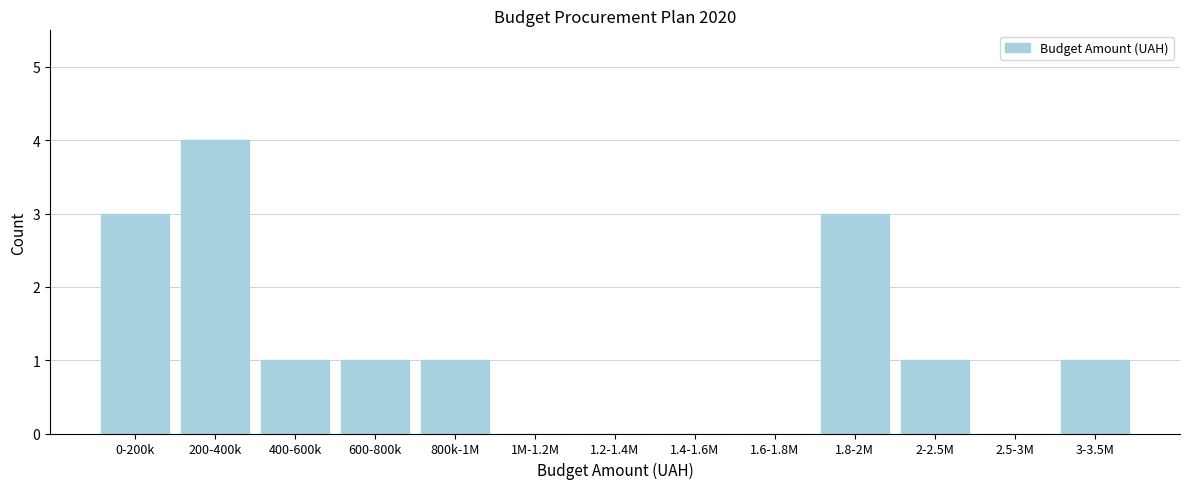

Reading left to right, transcribe all the data shown in this chart.

0-200k=3	200-400k=4	400-600k=1	600-800k=1	800k-1M=1	1M-1.2M=0	1.2-1.4M=0	1.4-1.6M=0	1.6-1.8M=0	1.8-2M=3	2-2.5M=1	2.5-3M=0	3-3.5M=1